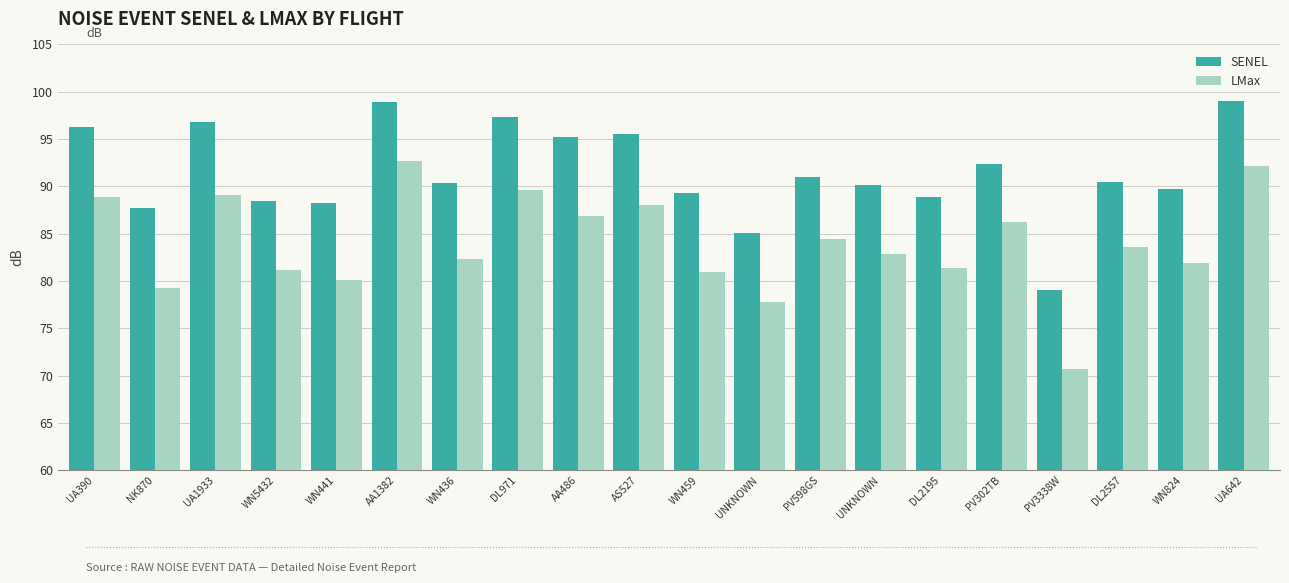

Does the chart contain stacked bars?

No